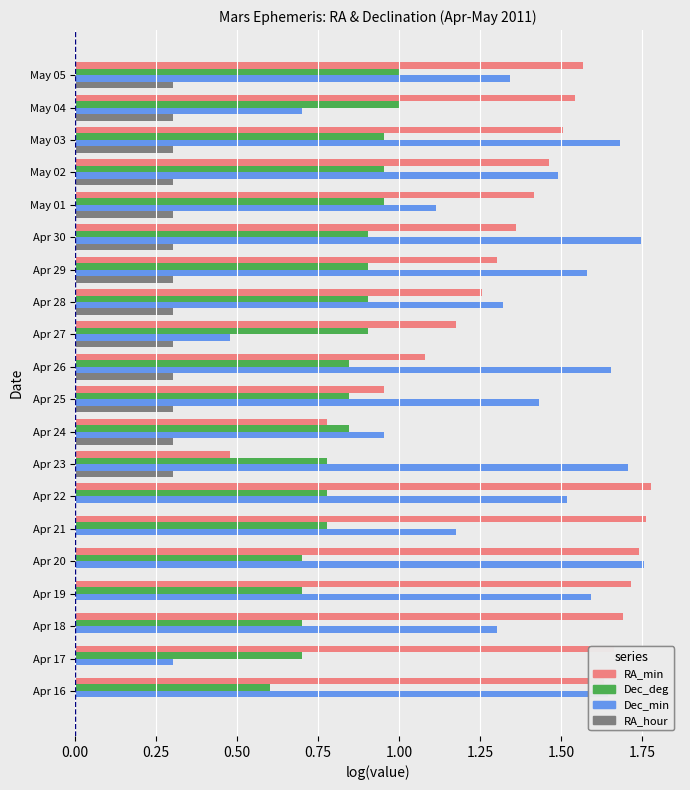

How many RA_hour values are between 0 and 1?

20